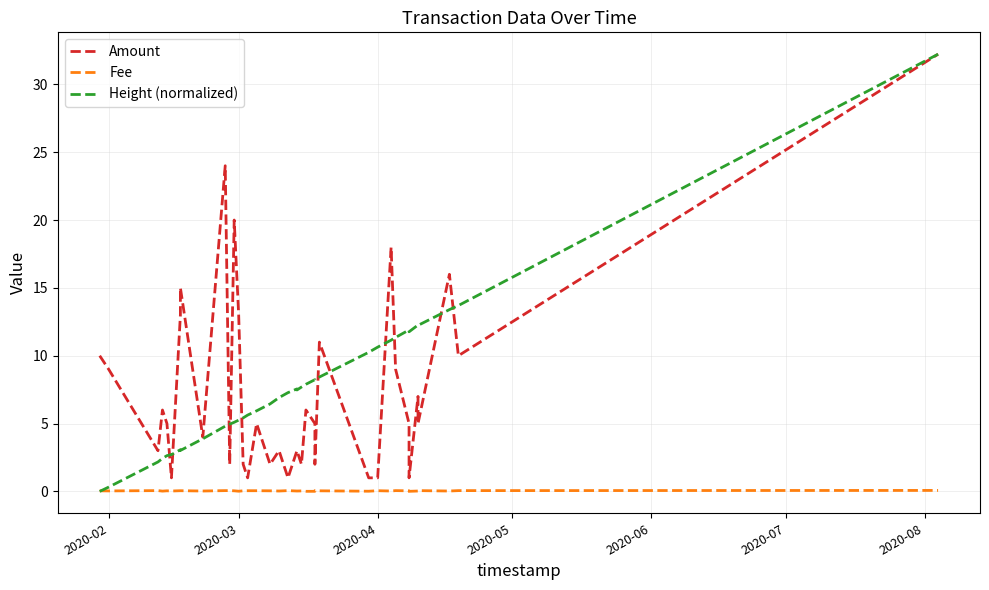

What is the difference between the maximum and minimum values in the Height (normalized) series?

32.2